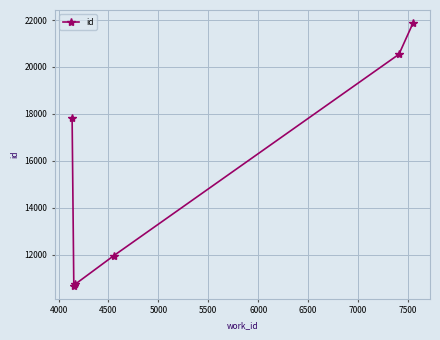

What is the value of the 4th point from the left?

11971